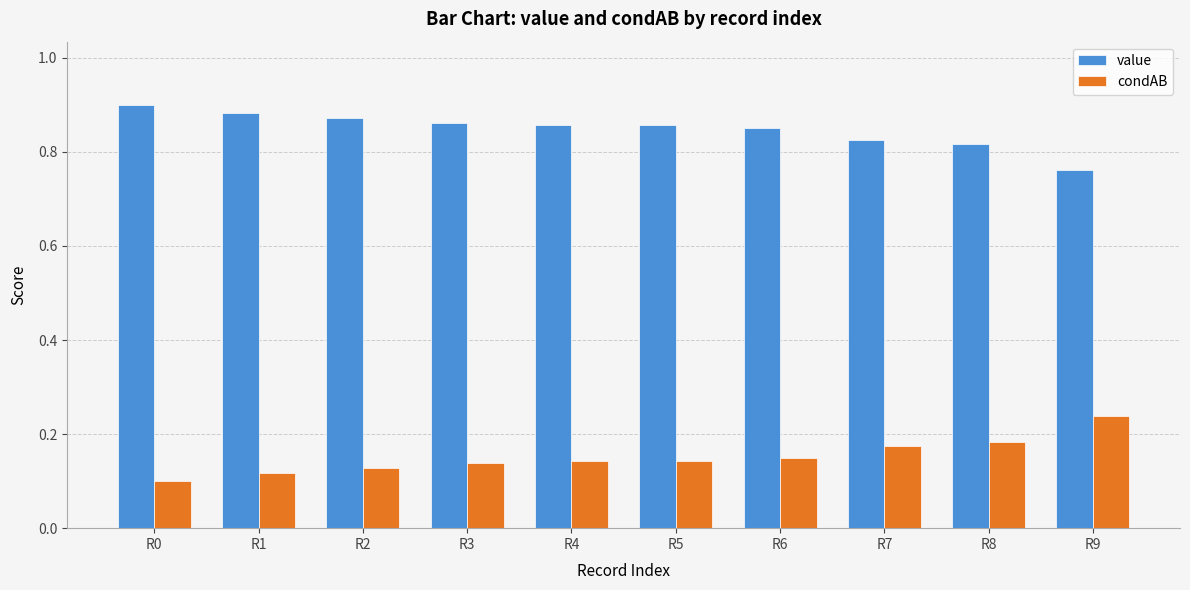

At how many categories does at least one series exceed 0?

10